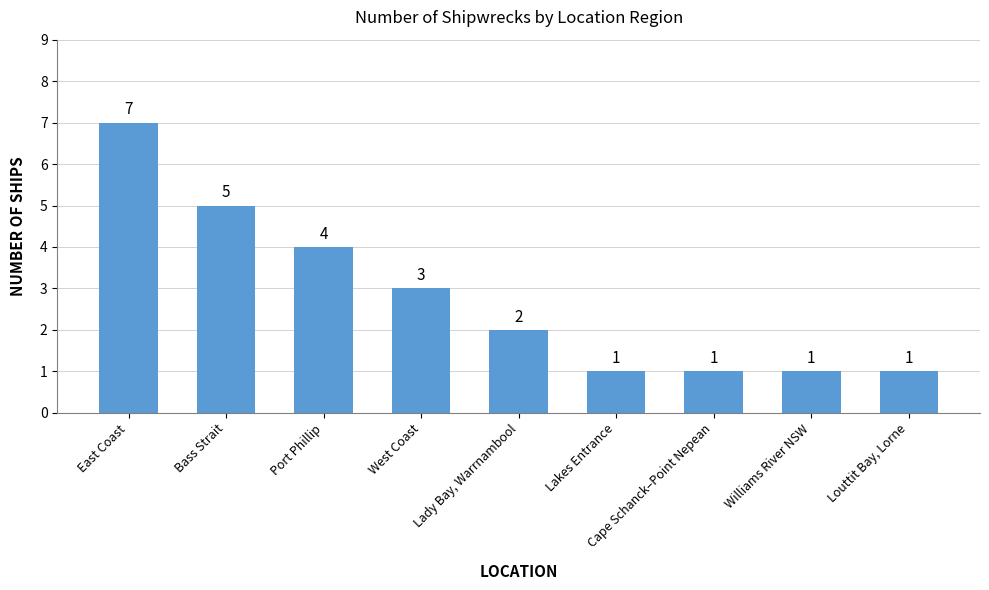

What is the greatest value displayed?

7